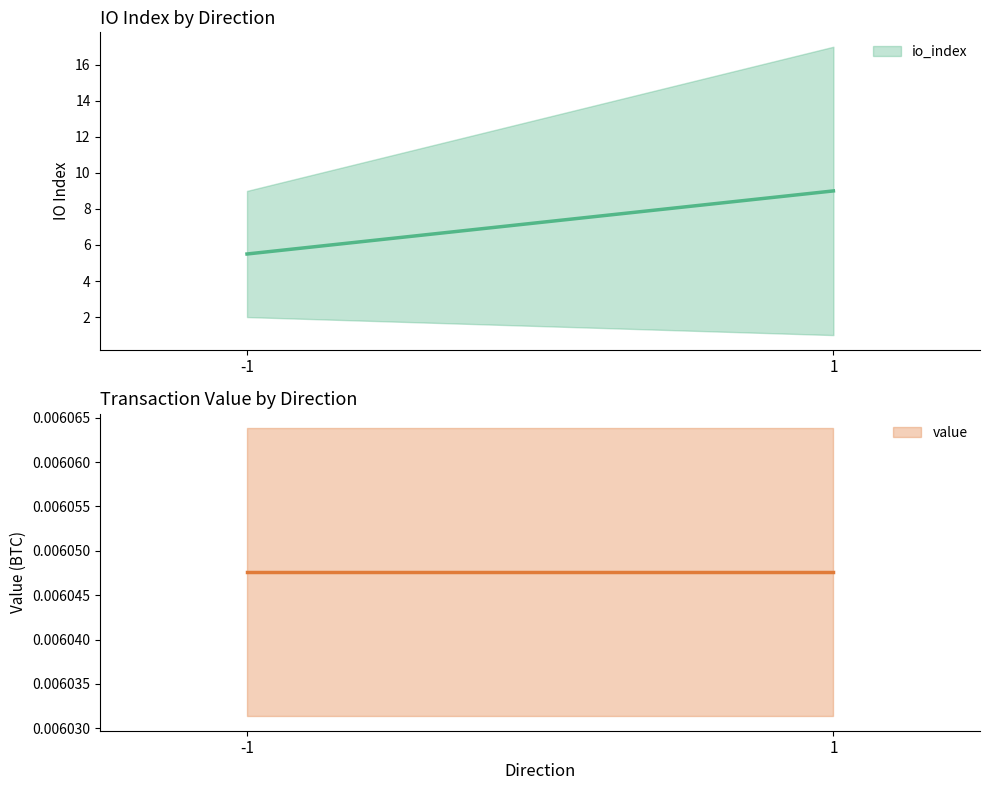

How many series are shown in this chart?

2